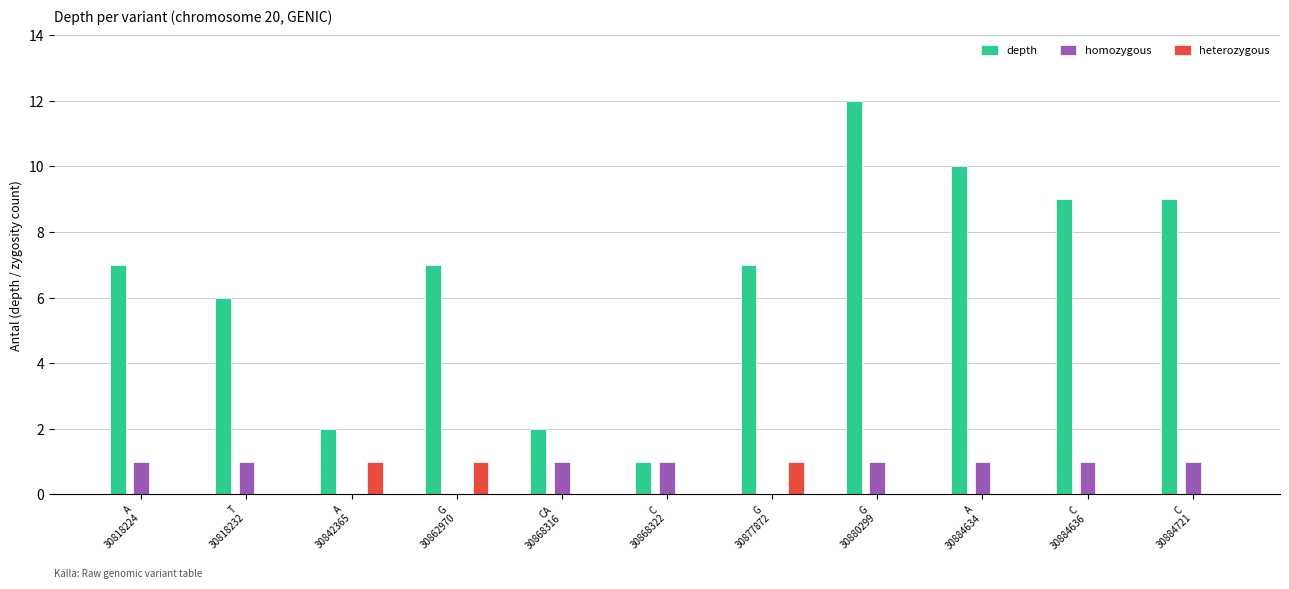

How many groups of bars are there?

11